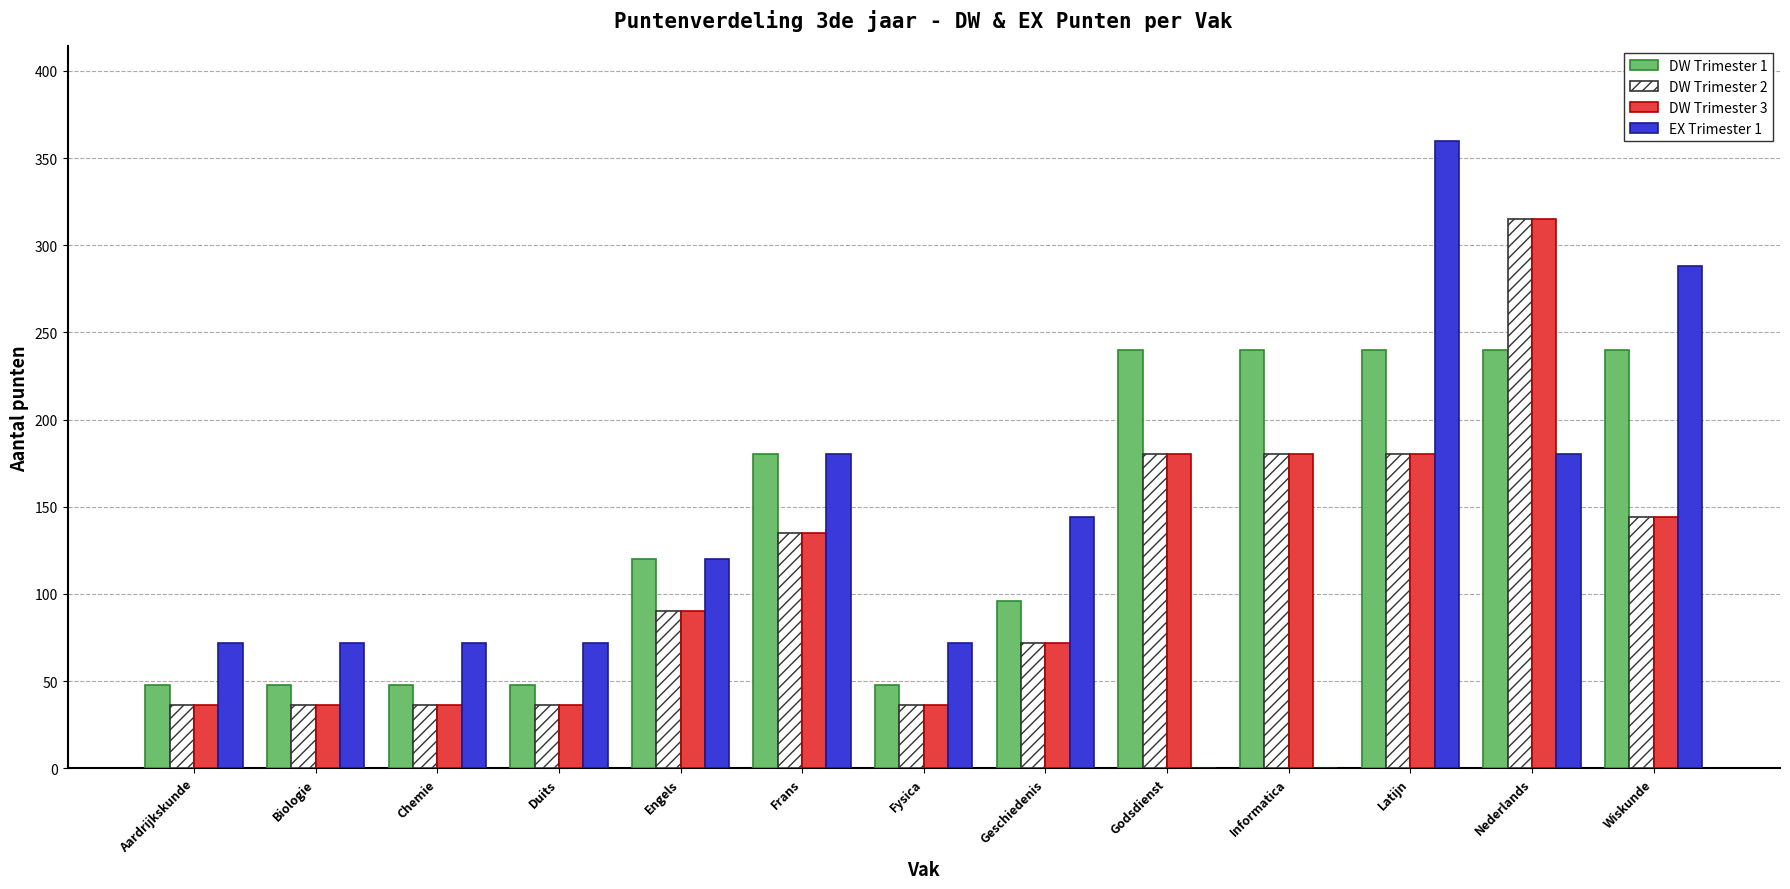

Reading right to left, list all the values displayed in this chart.

DW Trimester 1: Wiskunde=240	Nederlands=240	Latijn=240	Informatica=240	Godsdienst=240	Geschiedenis=96	Fysica=48	Frans=180	Engels=120	Duits=48	Chemie=48	Biologie=48	Aardrijkskunde=48
DW Trimester 2: Wiskunde=144	Nederlands=315	Latijn=180	Informatica=180	Godsdienst=180	Geschiedenis=72	Fysica=36	Frans=135	Engels=90	Duits=36	Chemie=36	Biologie=36	Aardrijkskunde=36
DW Trimester 3: Wiskunde=144	Nederlands=315	Latijn=180	Informatica=180	Godsdienst=180	Geschiedenis=72	Fysica=36	Frans=135	Engels=90	Duits=36	Chemie=36	Biologie=36	Aardrijkskunde=36
EX Trimester 1: Wiskunde=288	Nederlands=180	Latijn=360	Informatica=0	Godsdienst=0	Geschiedenis=144	Fysica=72	Frans=180	Engels=120	Duits=72	Chemie=72	Biologie=72	Aardrijkskunde=72